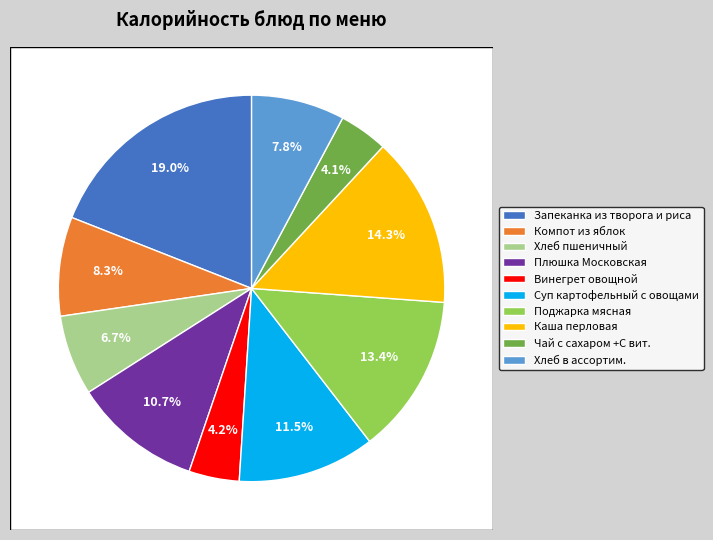

To the nearest percent, what is the difference between the largest and smallest slice percentages?

15%